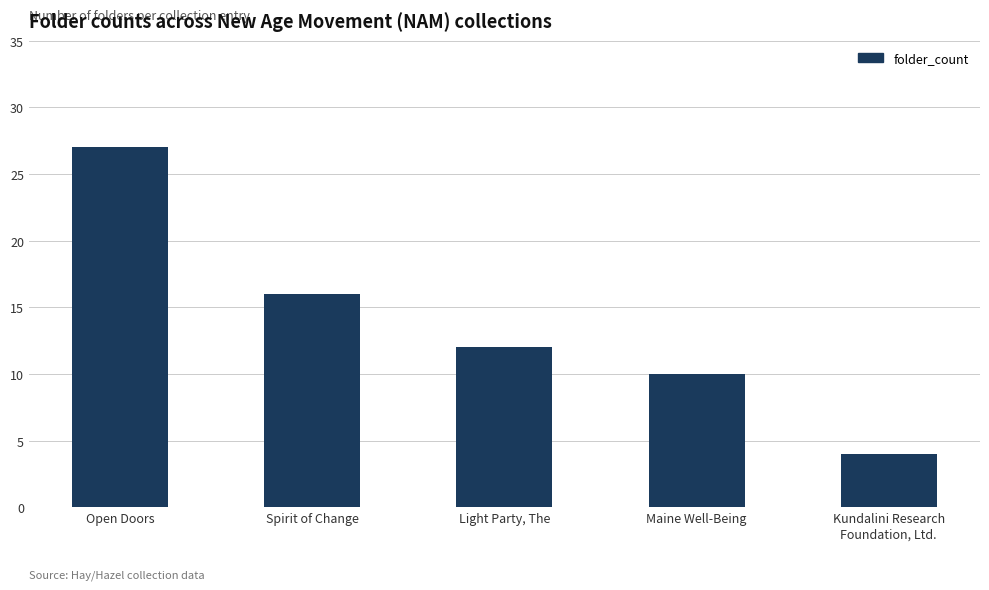

Read the value at Spirit of Change, to the nearest 10.

20